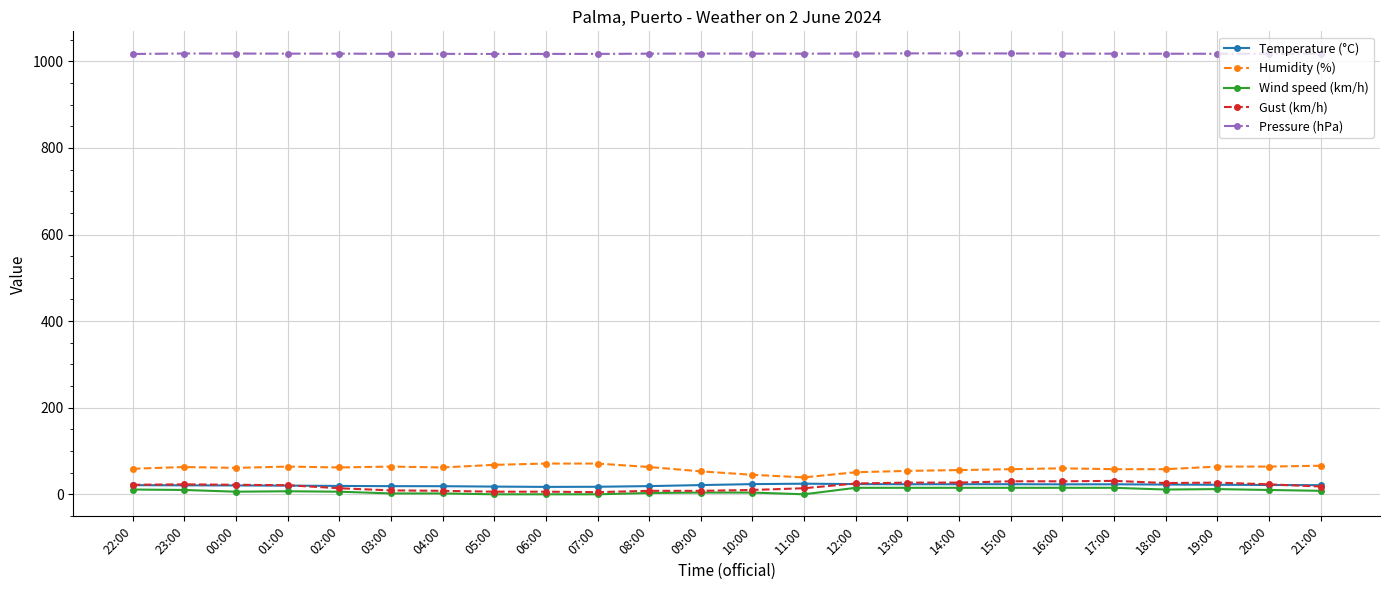

What is the label of the 9th point from the left?

06:00